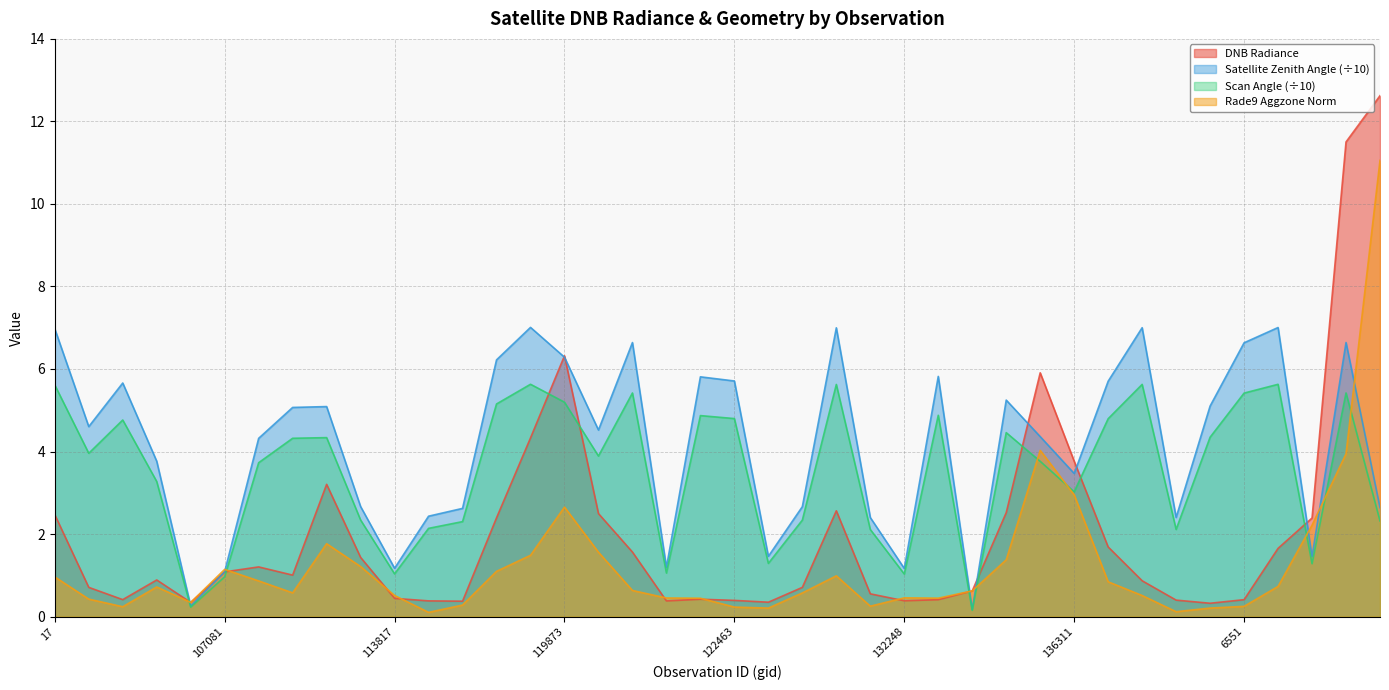

What is the label of the 3rd point from the right?

140194